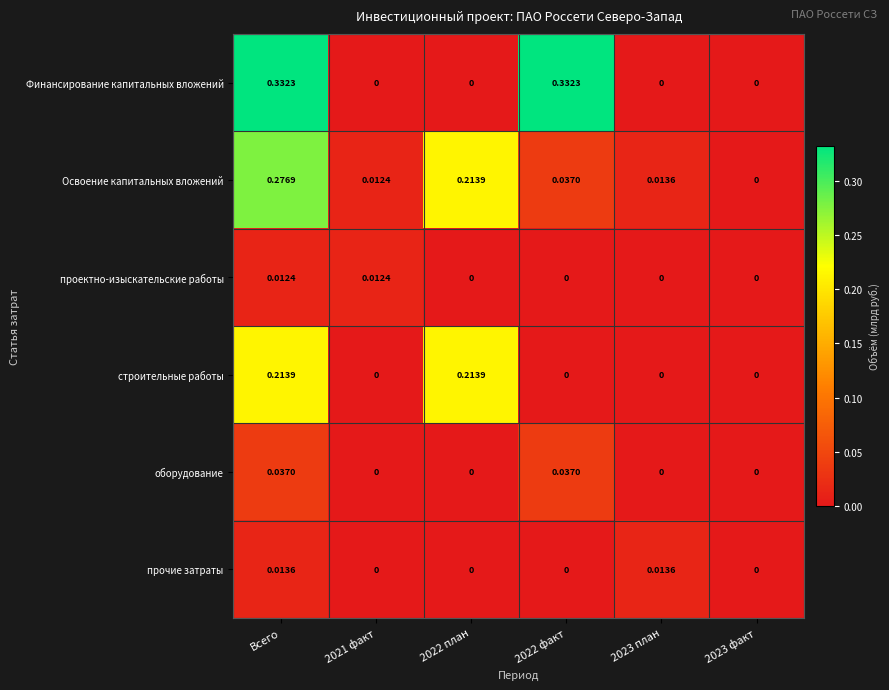

Which series changed the most between 2021 факт and 2023 план?

прочие затраты